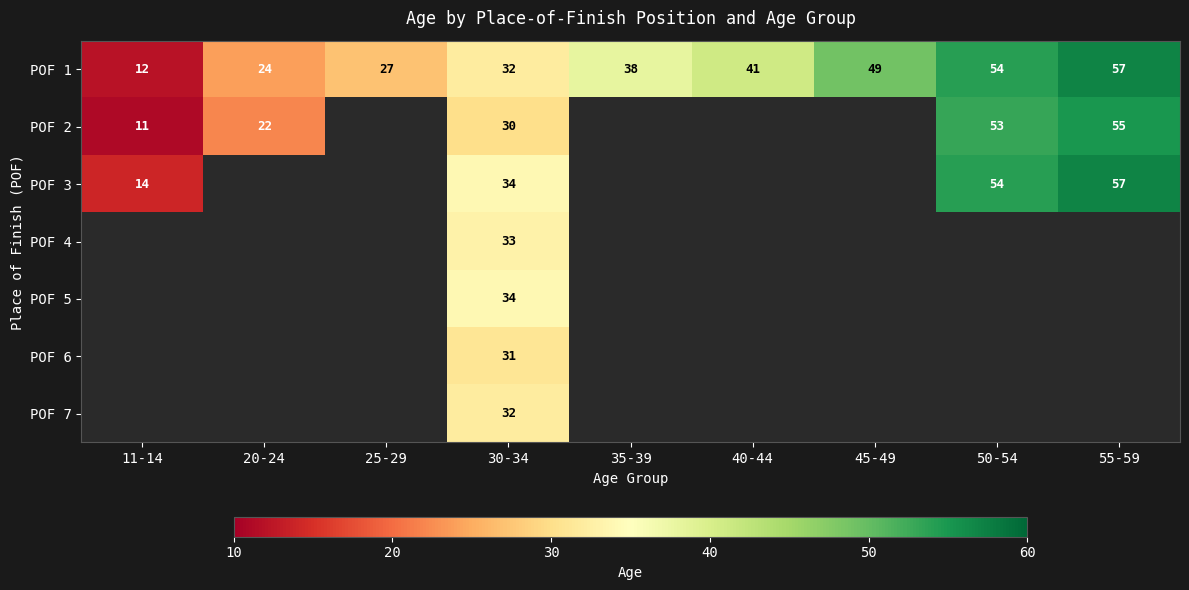

List the labels in order of POF 1 value, largest first.

55-59, 50-54, 45-49, 40-44, 35-39, 30-34, 25-29, 20-24, 11-14